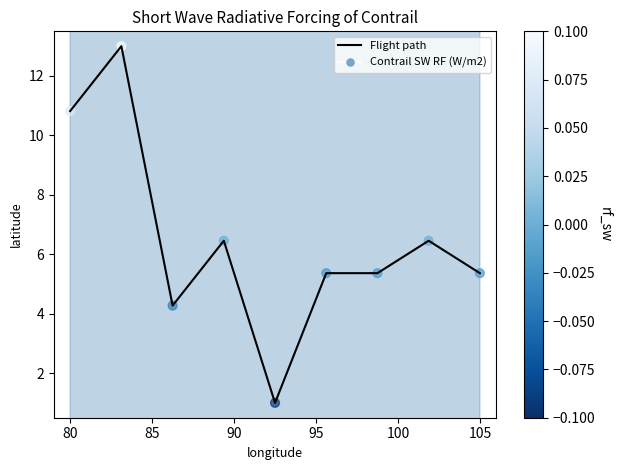

What is the change in value from 75 to 85?

-6.5